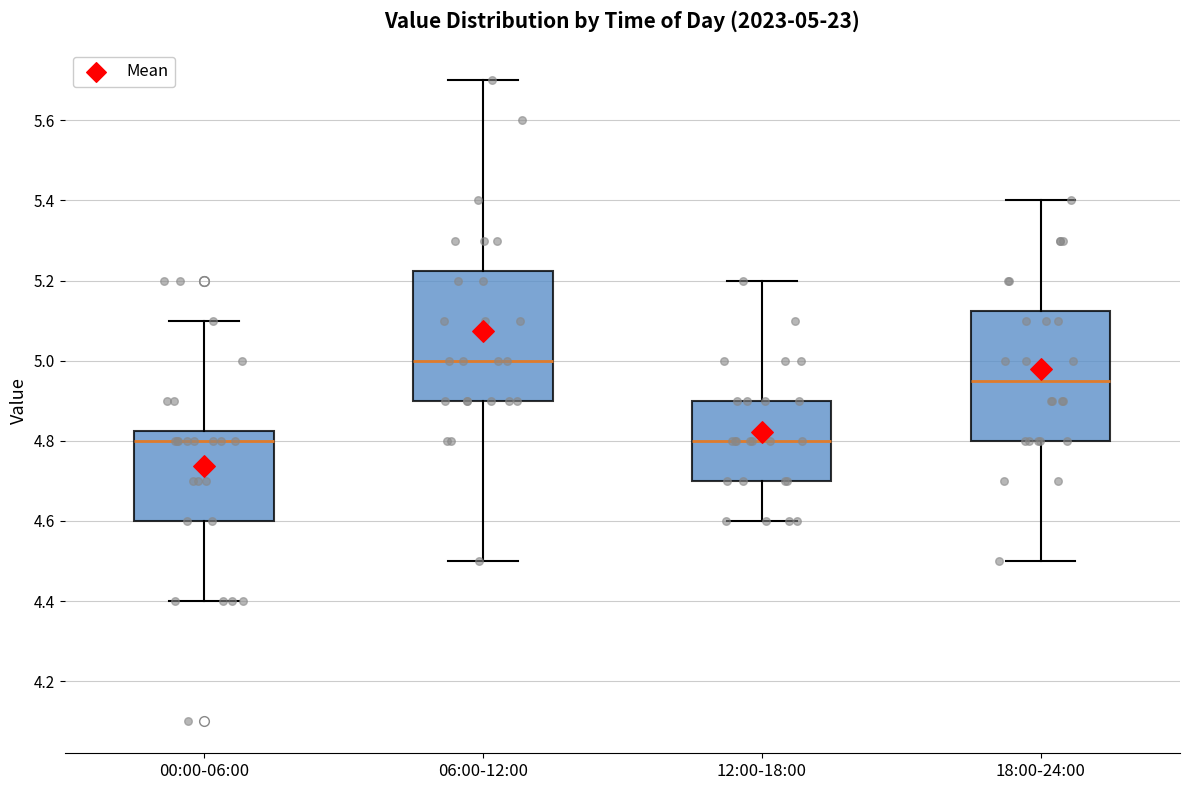

Which box has the highest median line?

06:00-12:00